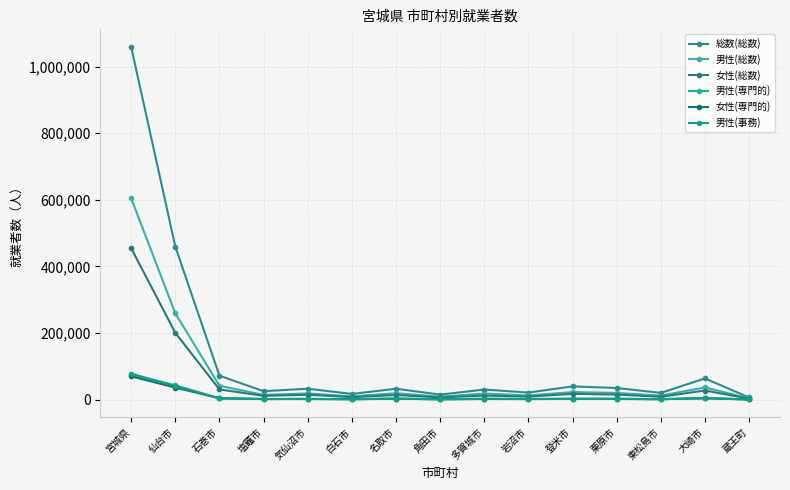

Rank the series at 岩沼市 from highest to lowest value.

総数(総数), 男性(総数), 女性(総数), 男性(事務), 男性(専門的), 女性(専門的)